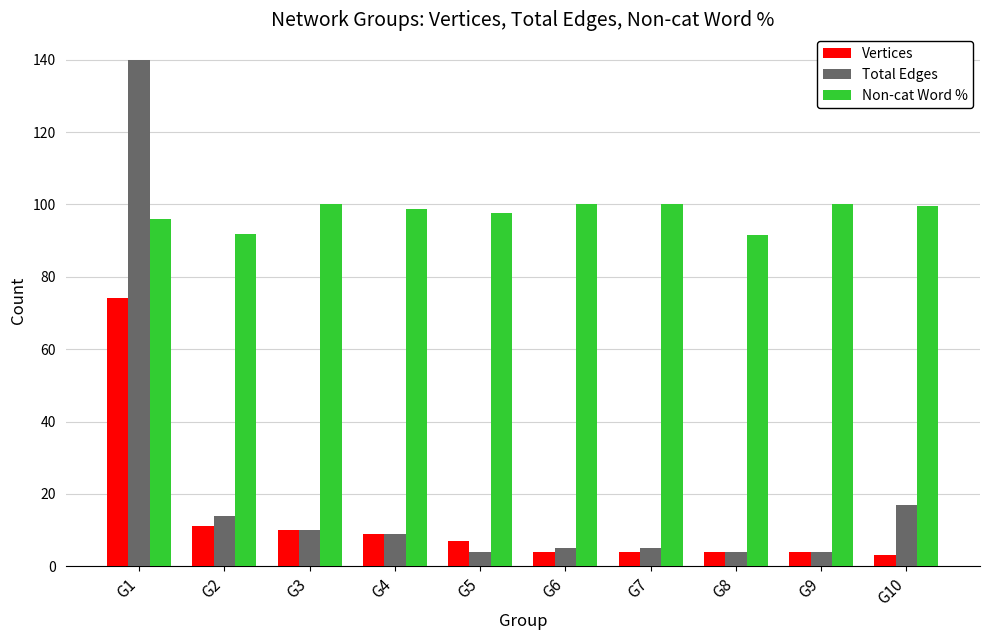

What is the total value across all series at G2?

116.9